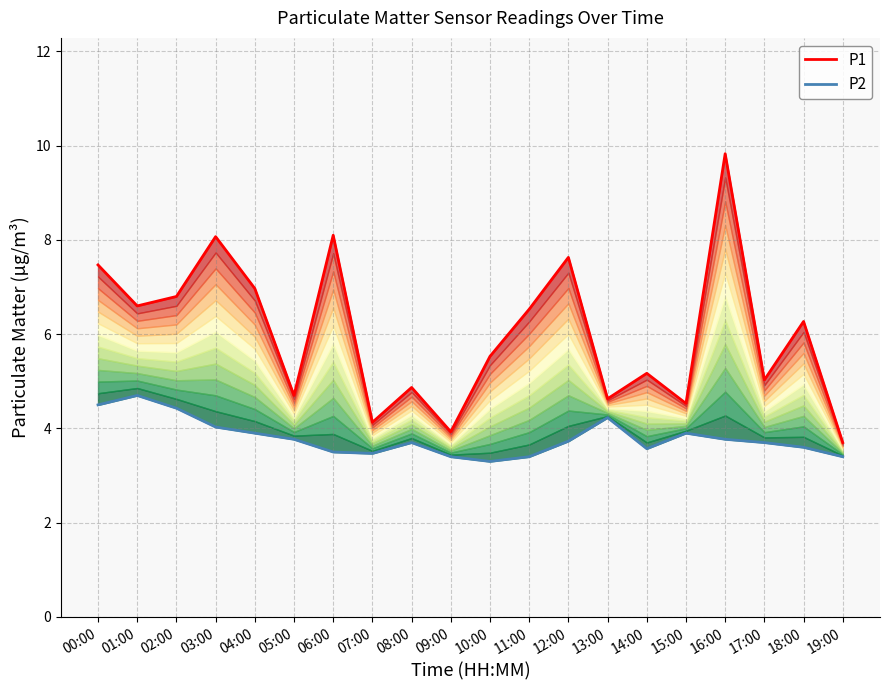

Between 14:00 and 06:00, which is larger?

06:00